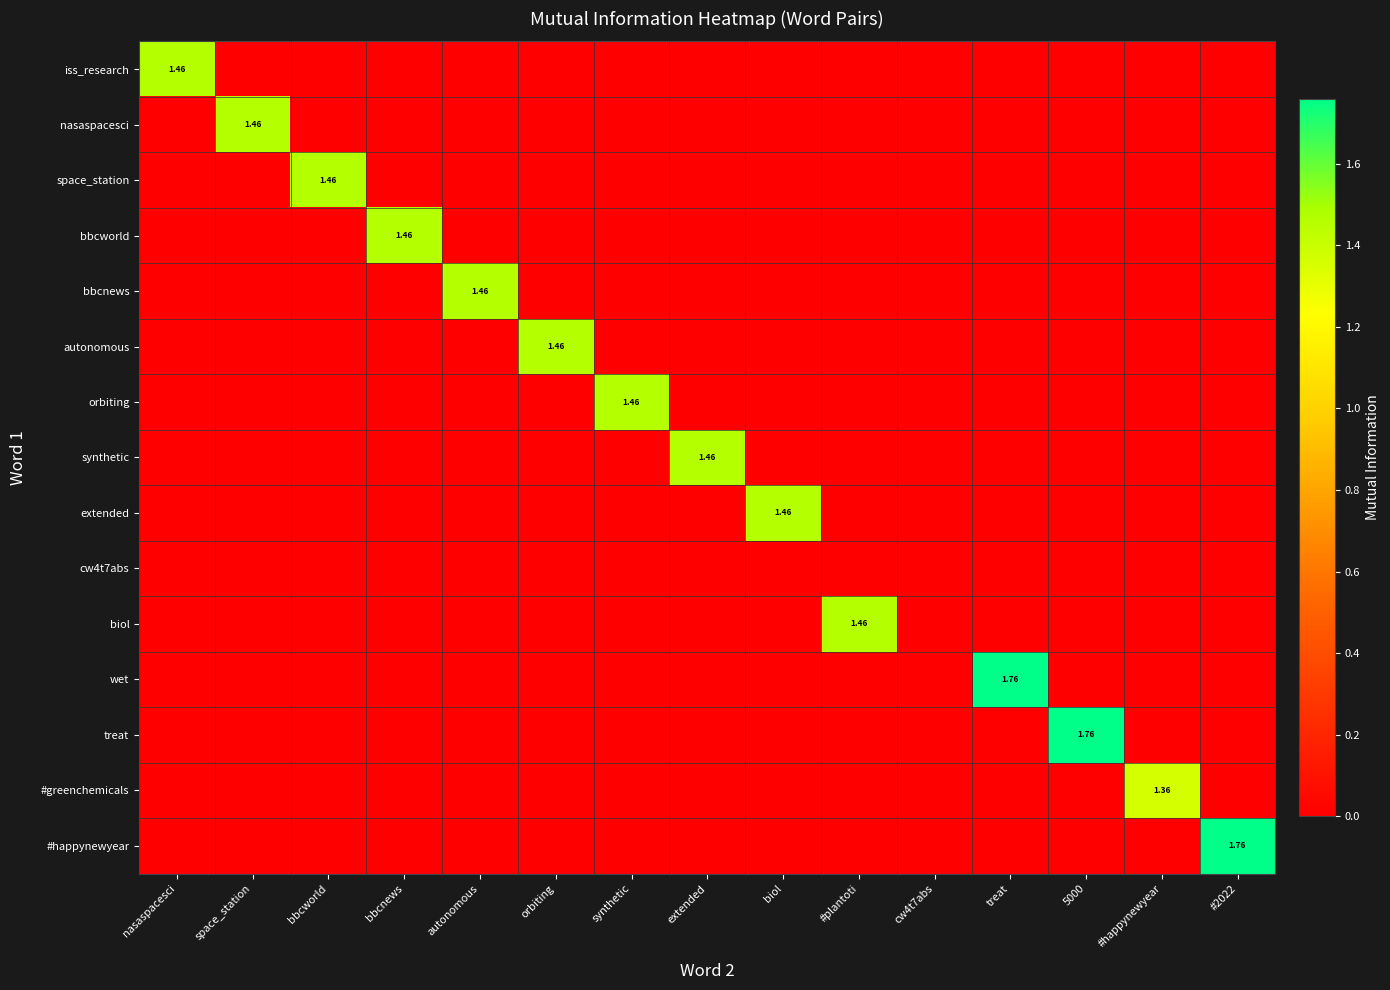

The value of treat at biol is 0.0. True or false?

True